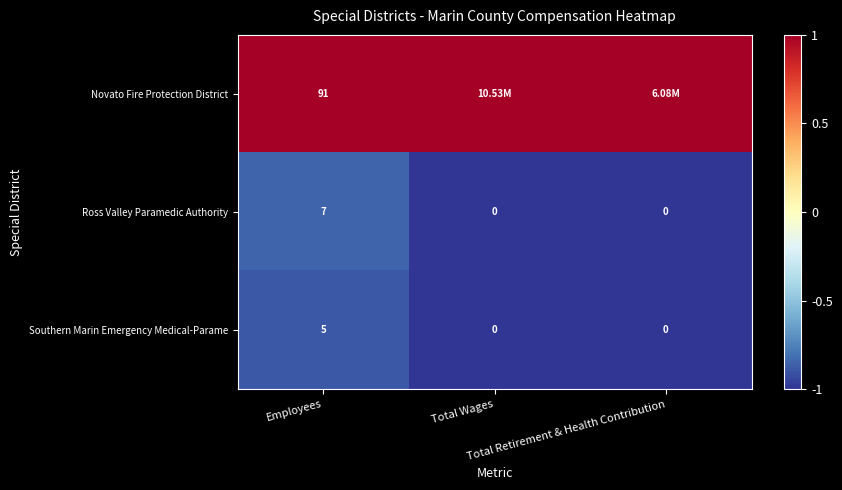

What is the difference between the maximum and minimum values in the Southern Marin Emergency Medical-Parame series?

5